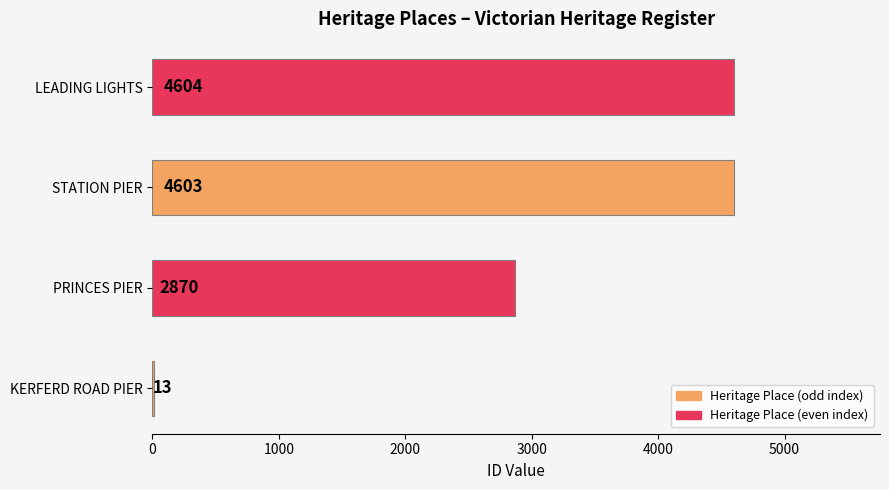

Is it true that the value at LEADING LIGHTS is 4604?

True